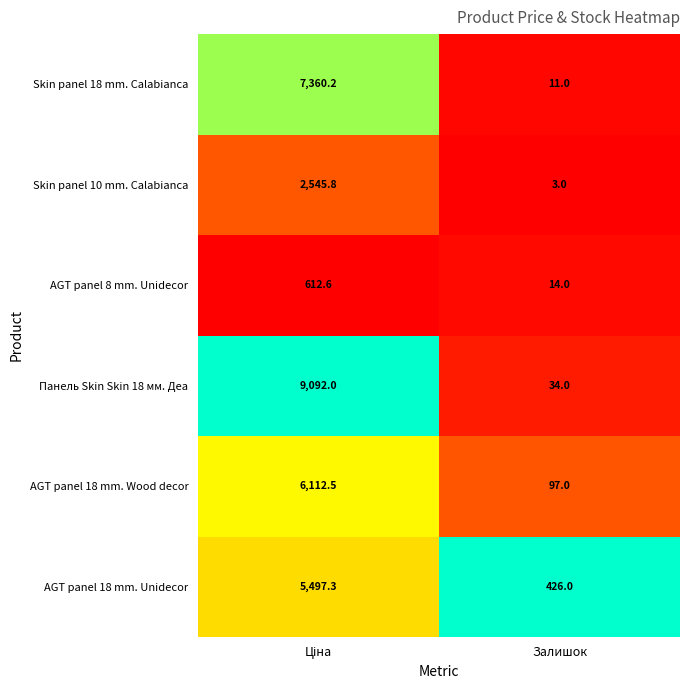

Is it true that AGT panel 8 mm. Unidecor equals 14.0 at Залишок?

True